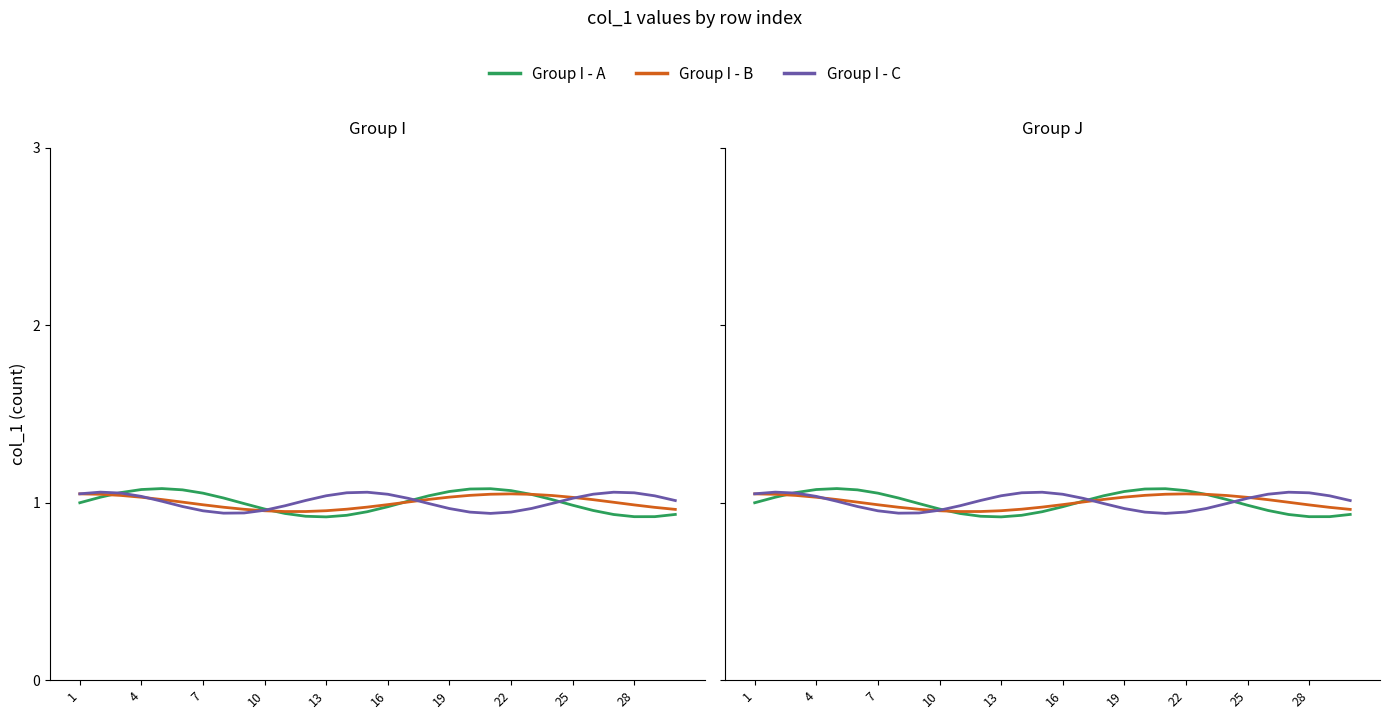

What is the spread (max minus min) of values at 11?

0.1